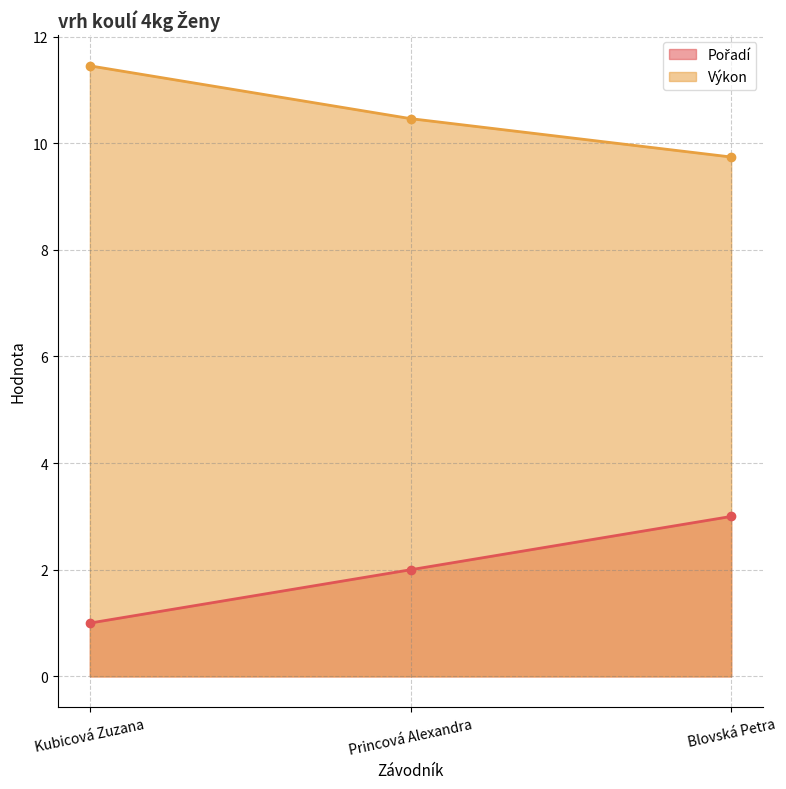

Reading right to left, transcribe all the data shown in this chart.

Pořadí: Blovská Petra=3.0	Princová Alexandra=2.0	Kubicová Zuzana=1.0
Výkon: Blovská Petra=9.7	Princová Alexandra=10.5	Kubicová Zuzana=11.4